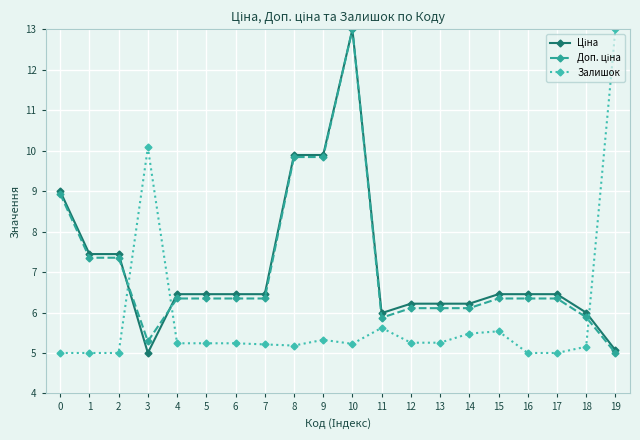

What is the spread (max minus min) of values at 1?

2.4